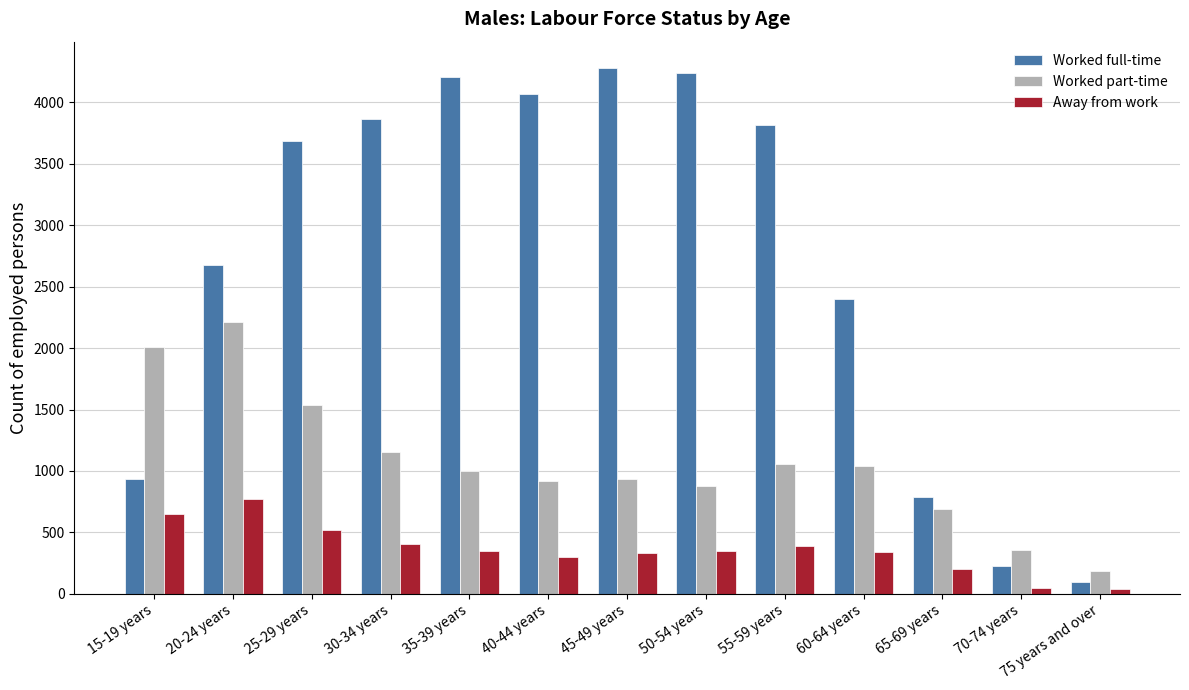

Which series has the largest range (max minus min)?

Worked full-time